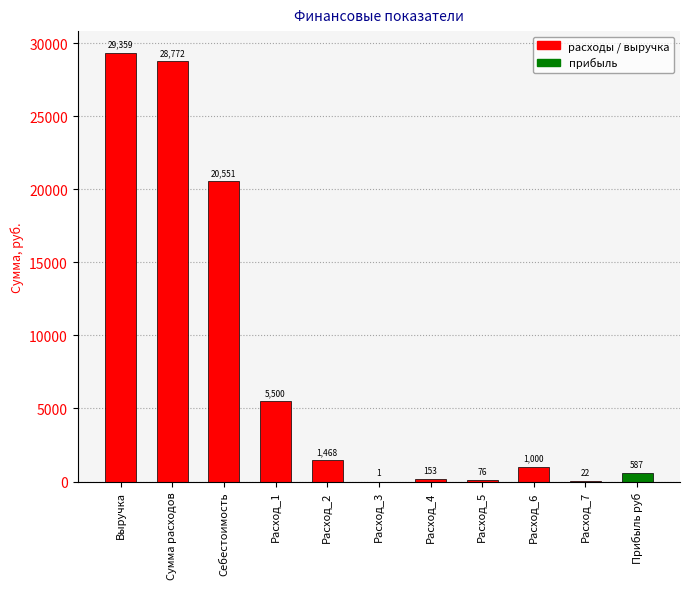

Approximately how many times larger is the value at Себестоимость compared to Расход_2?

14.0